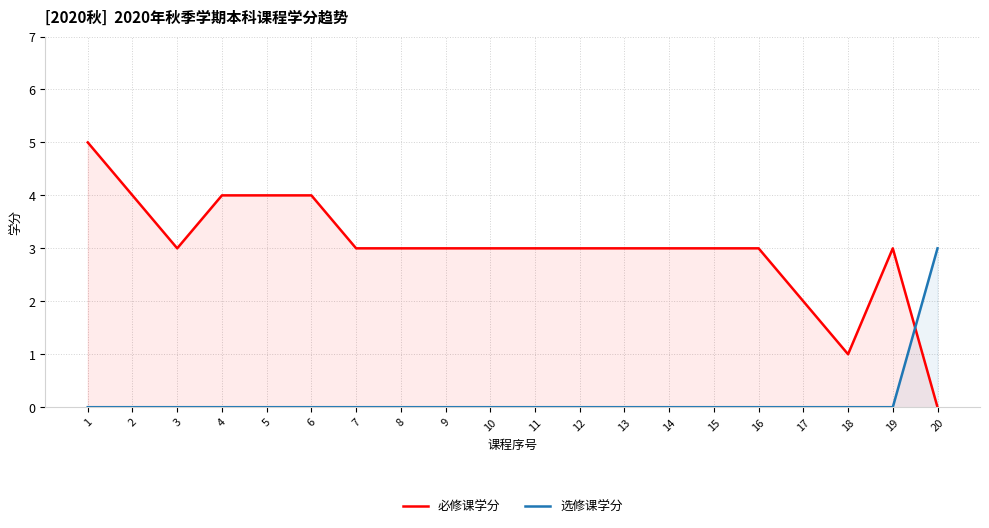

Rank the series by their maximum value, from highest to lowest.

Operating CF to Current Liabilities, Free CF to Current Liabilities